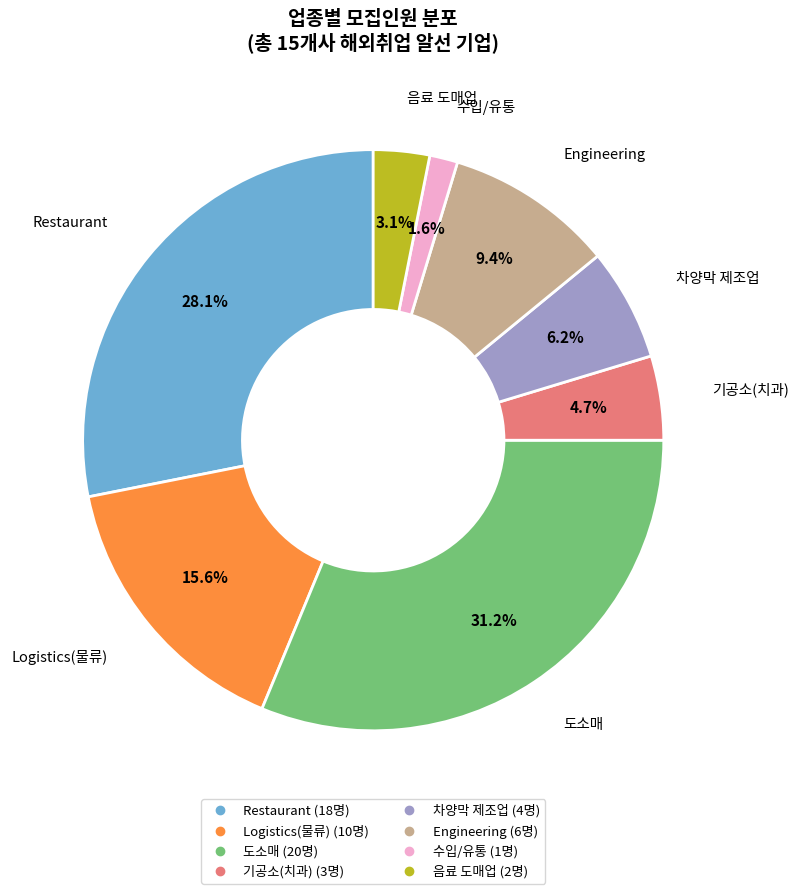

Is there a majority slice in this chart?

No